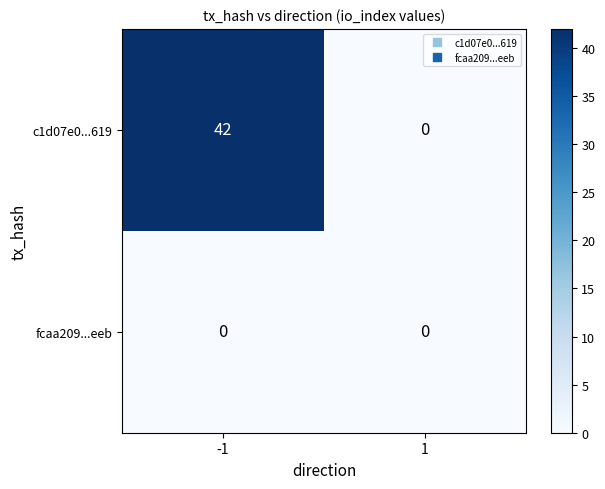

Which series changed the most between -1 and 1?

c1d07e0...619